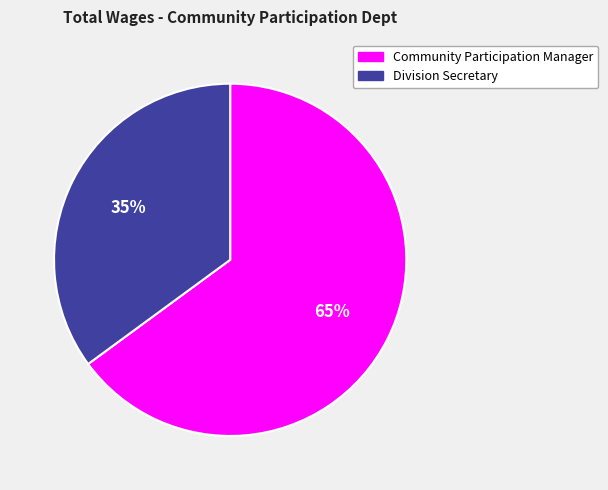

Does Division Secretary represent more than half of the total?

No